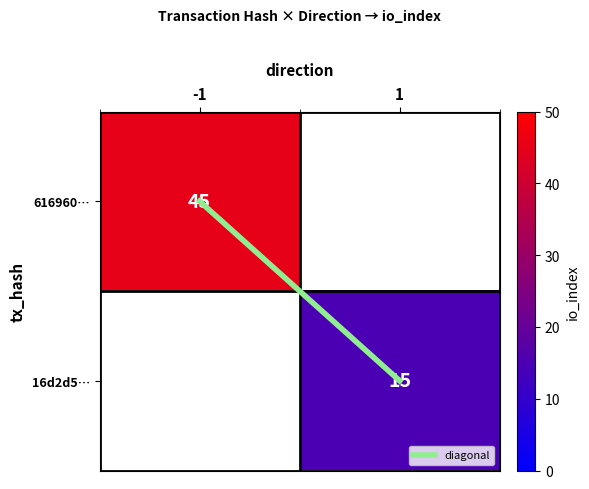

How many series are shown in this chart?

3